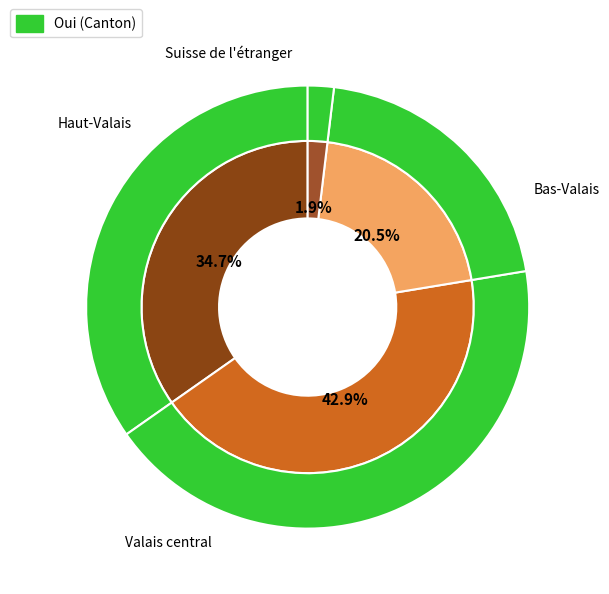

What is the total percentage of Suisse de l'étranger and Valais central?

44.8%